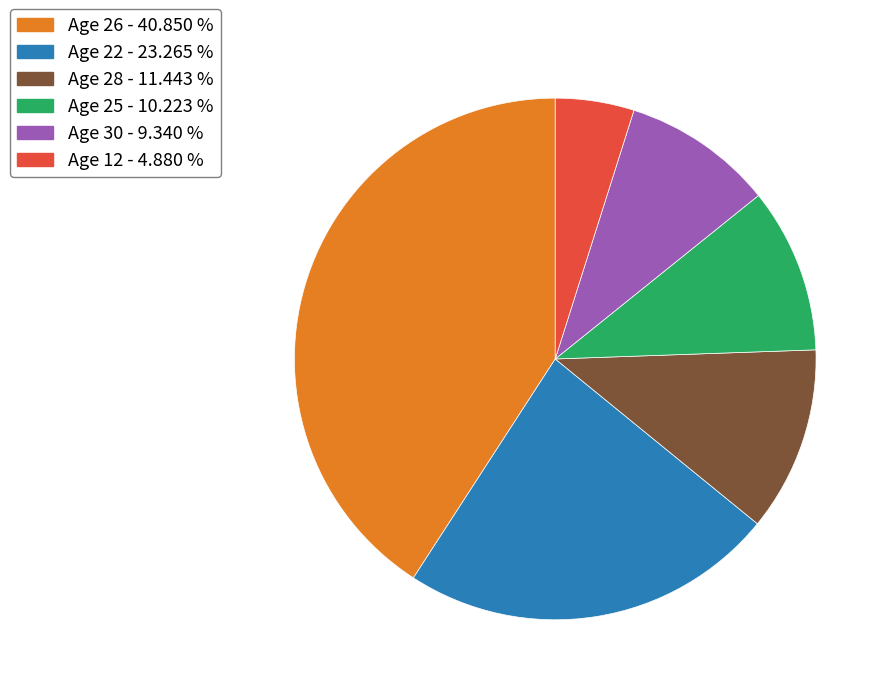

How many slices are in this pie chart?

6